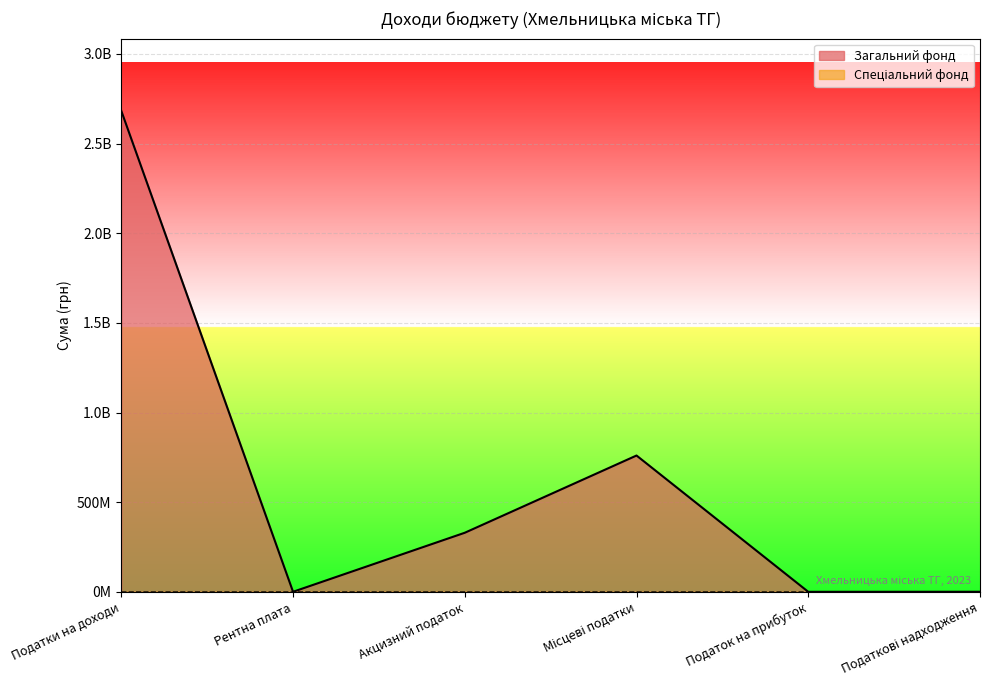

True or false: Загальний фонд and Спеціальний фонд cross at least once.

False